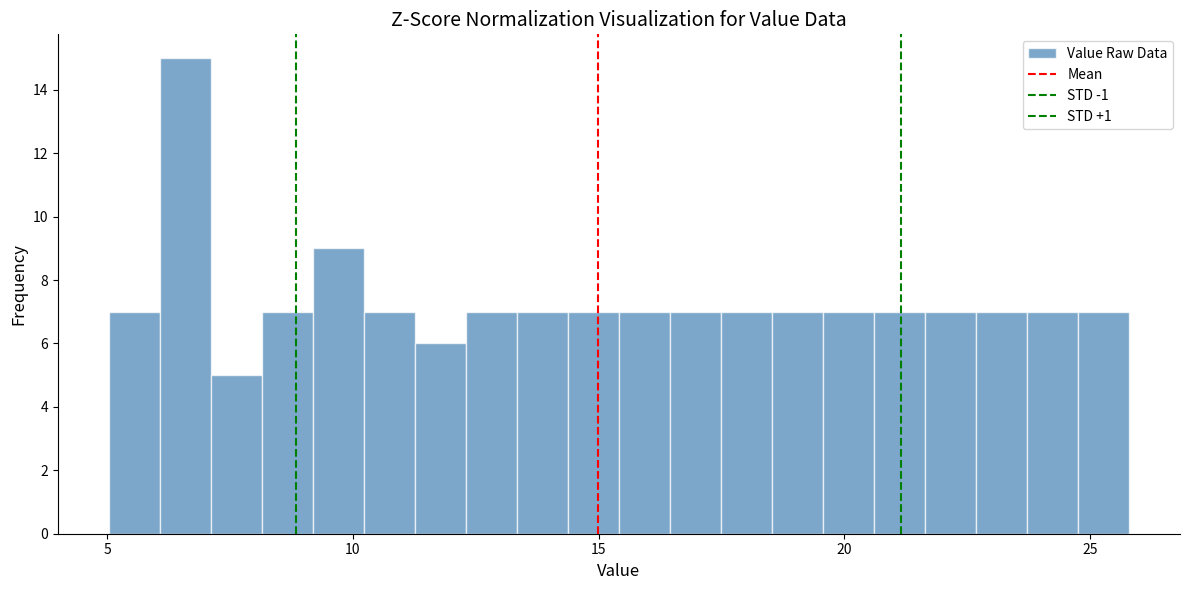

Around what value on the x-axis is the tallest bar? Give the approximate position of its centre, as read against the axis.

6.5